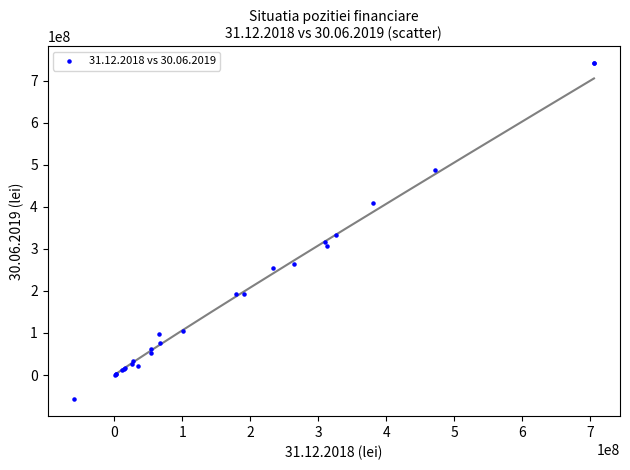

What Y value in the scatter plot is closest to 342009685?

333094028